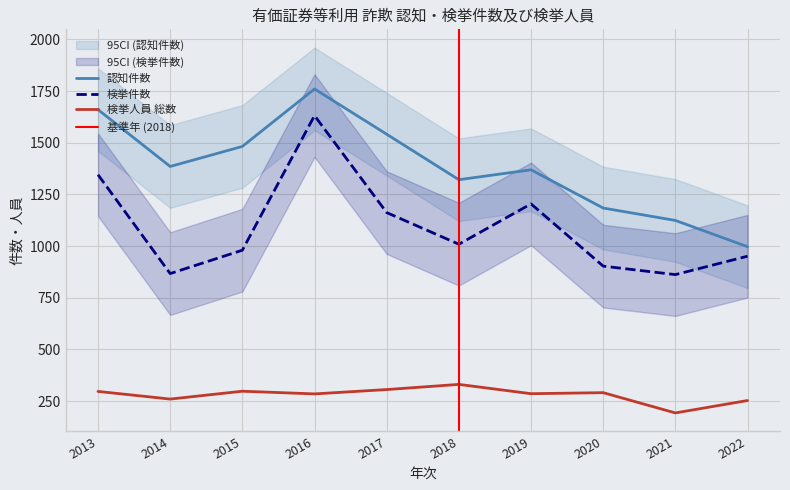

How many categories are shown in the chart?

10